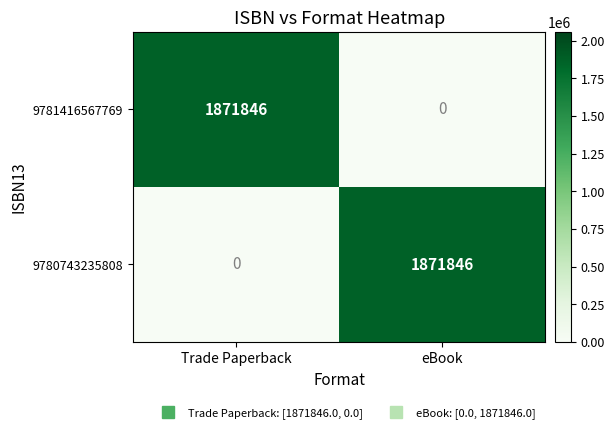

What is the spread (max minus min) of values at Trade Paperback?

1871846